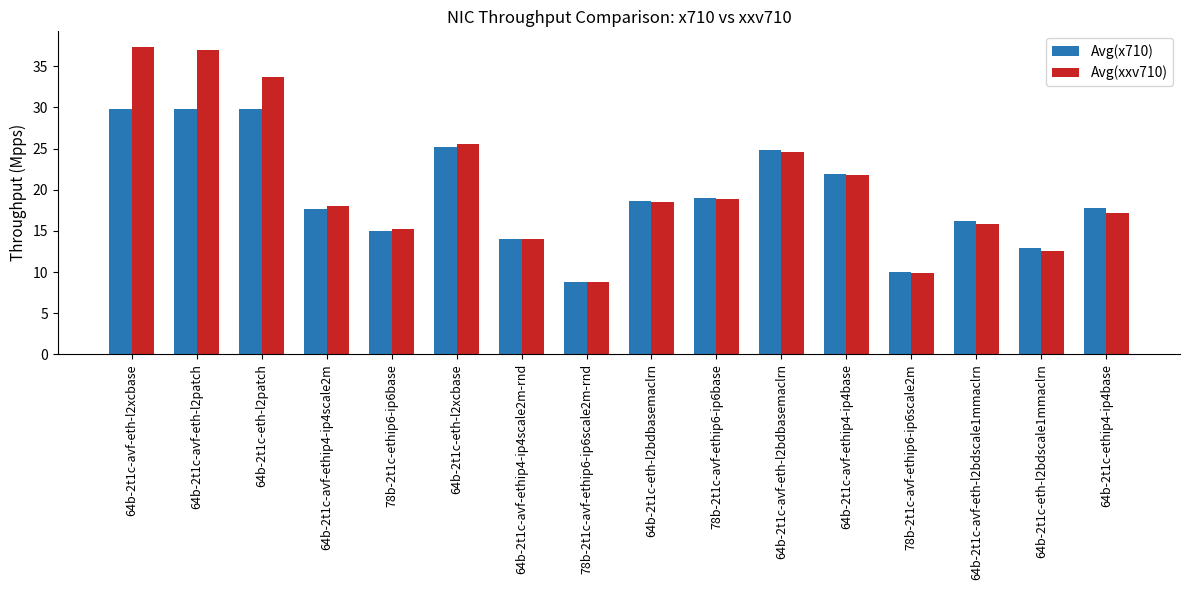

Which series changed the most between 64b-2t1c-avf-ethip4-ip4scale2m and 78b-2t1c-avf-ethip6-ip6base?

Avg(x710)